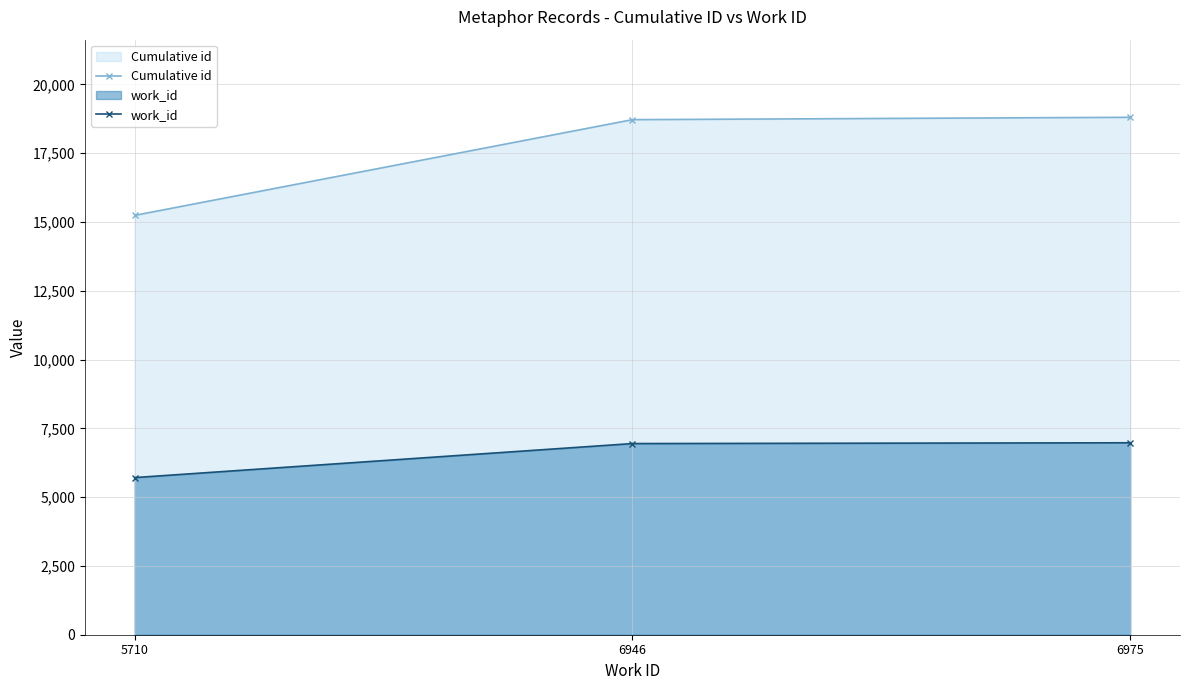

How many lines are shown in the chart?

2